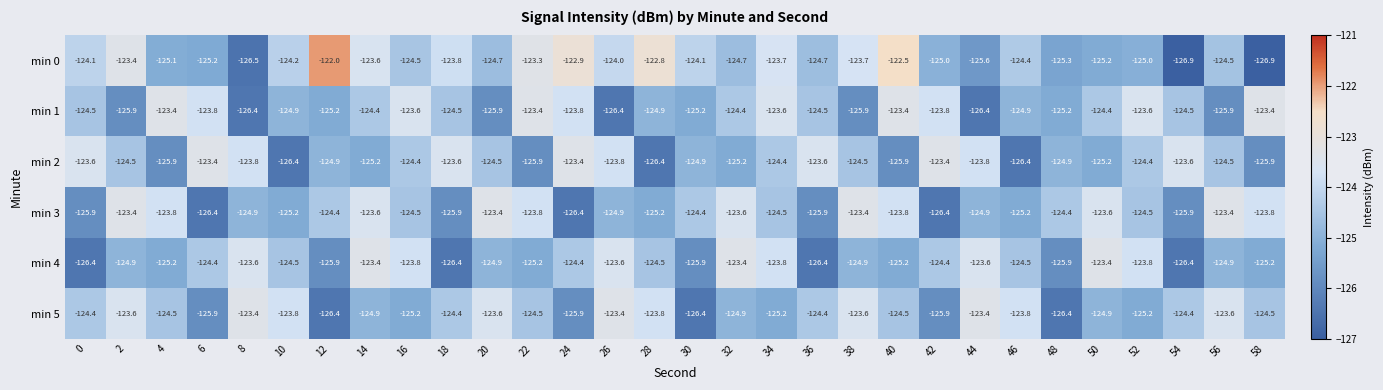

Where is min 0 nearest to the value -124?

26